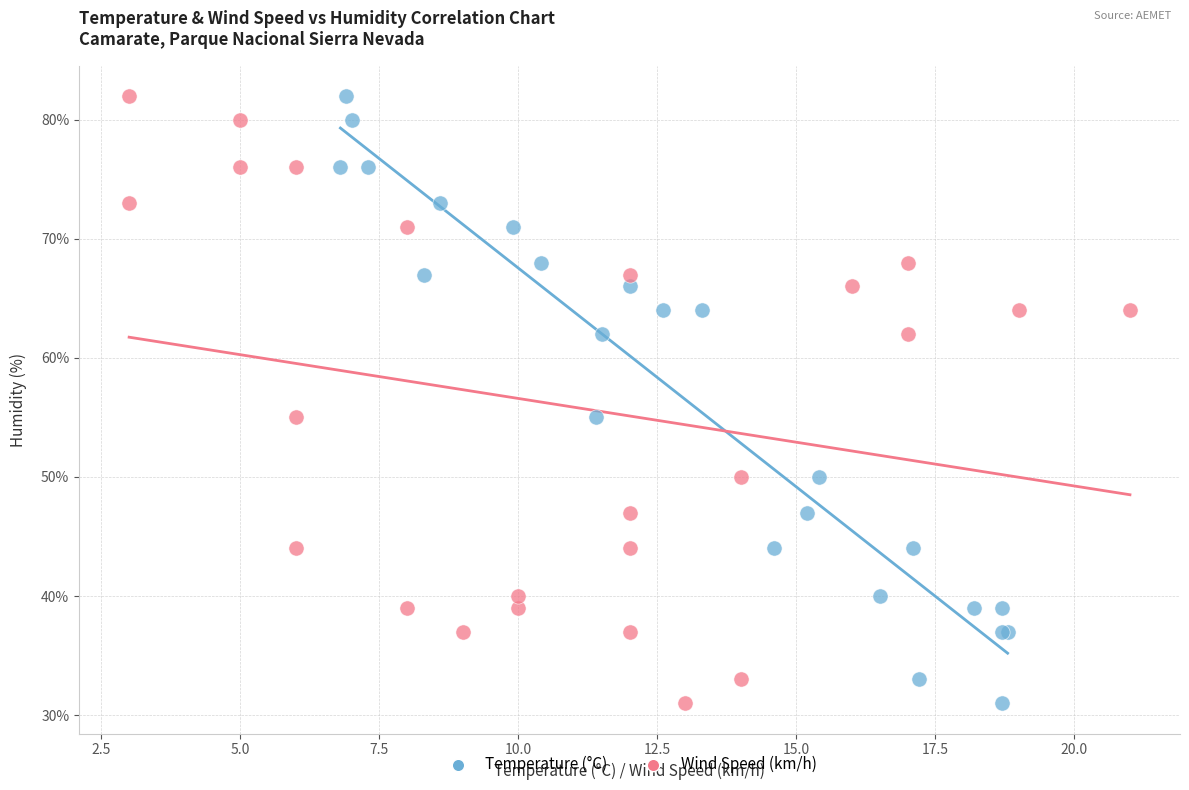

What are all the series names shown in the legend?

Temperature (°C), Wind Speed (km/h)